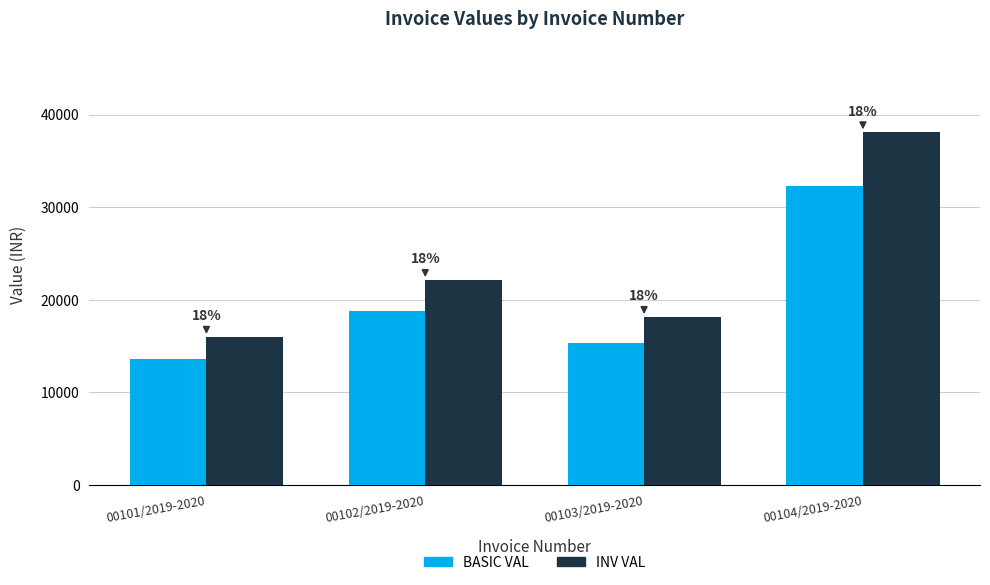

Are the bars grouped side by side (vs. stacked)?

Yes